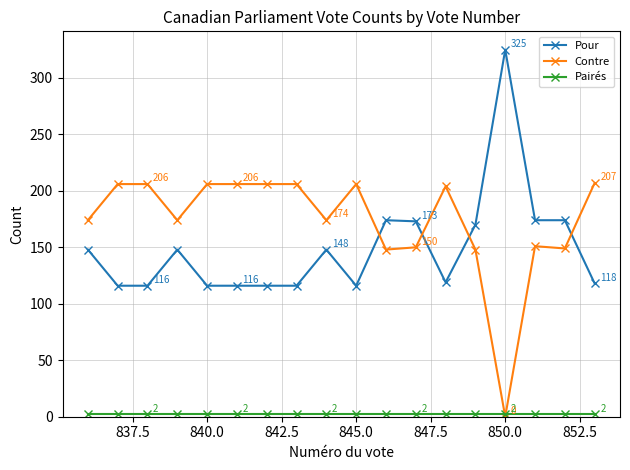

How many times do Pour and Contre cross each other?

4